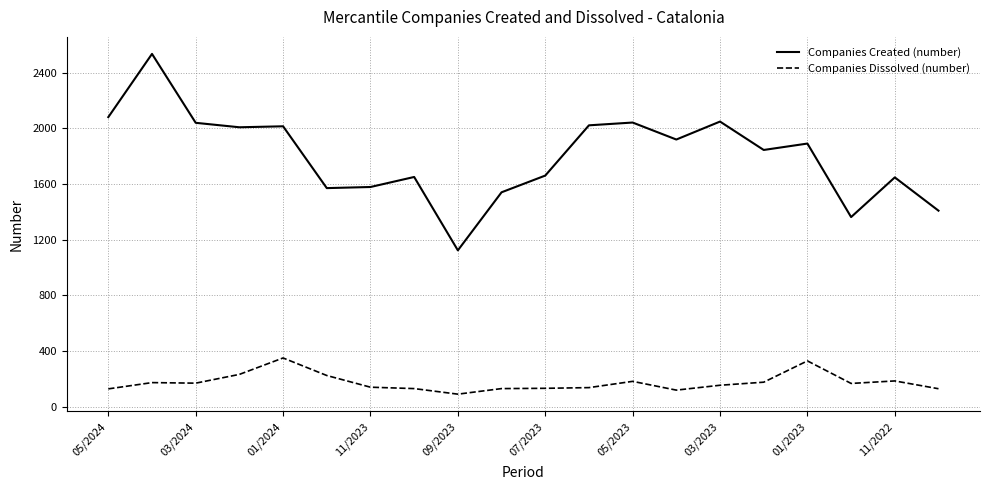

True or false: Companies Created (number) and Companies Dissolved (number) intersect in this chart.

False